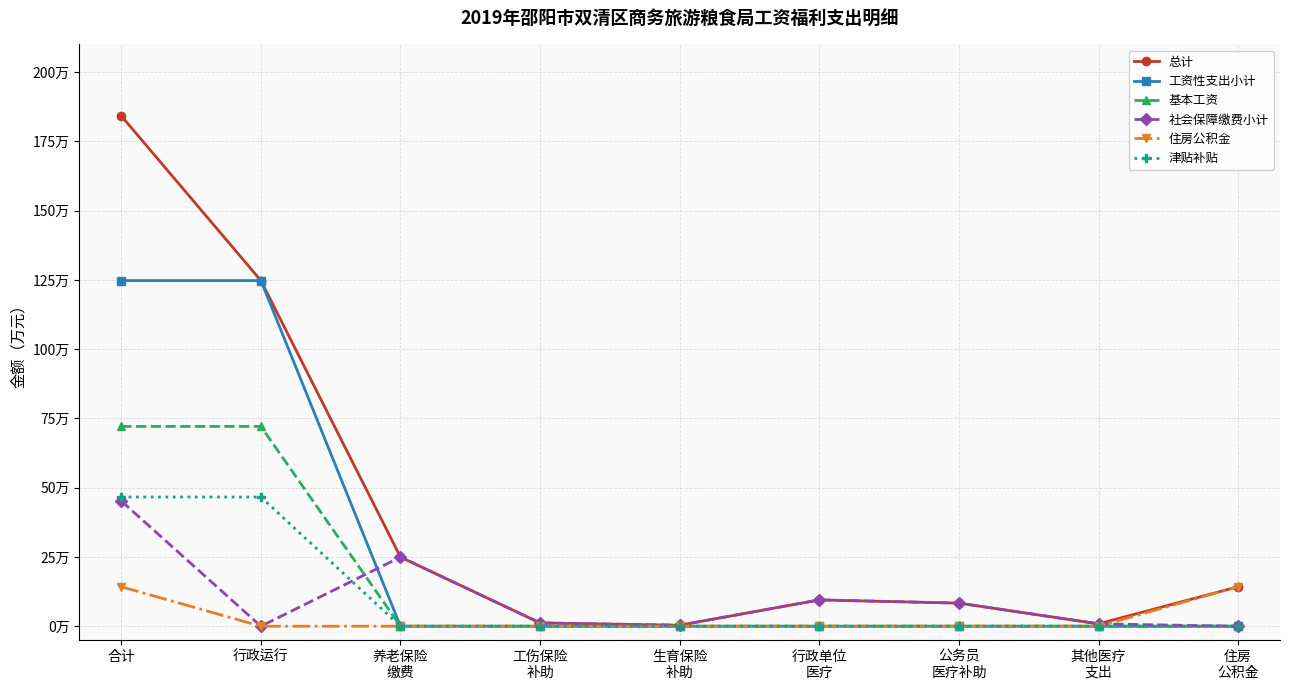

Reading left to right, what are all the values shown in this chart?

总计: 184.2	124.8	24.9	1.2	0.4	9.5	8.3	0.9	14.2
工资性支出小计: 124.8	124.8	0.0	0.0	0.0	0.0	0.0	0.0	0.0
基本工资: 72.1	72.1	0.0	0.0	0.0	0.0	0.0	0.0	0.0
社会保障缴费小计: 45.2	0.0	24.9	1.2	0.4	9.5	8.3	0.9	0.0
住房公积金: 14.2	0.0	0.0	0.0	0.0	0.0	0.0	0.0	14.2
津贴补贴: 46.6	46.6	0.0	0.0	0.0	0.0	0.0	0.0	0.0